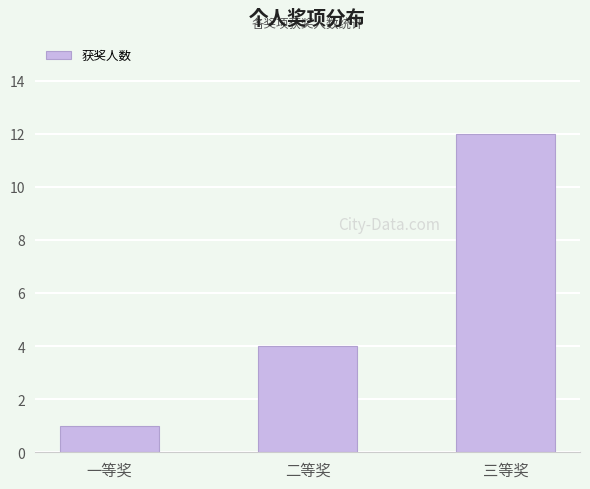

Where is the data nearest to the value 6?

二等奖